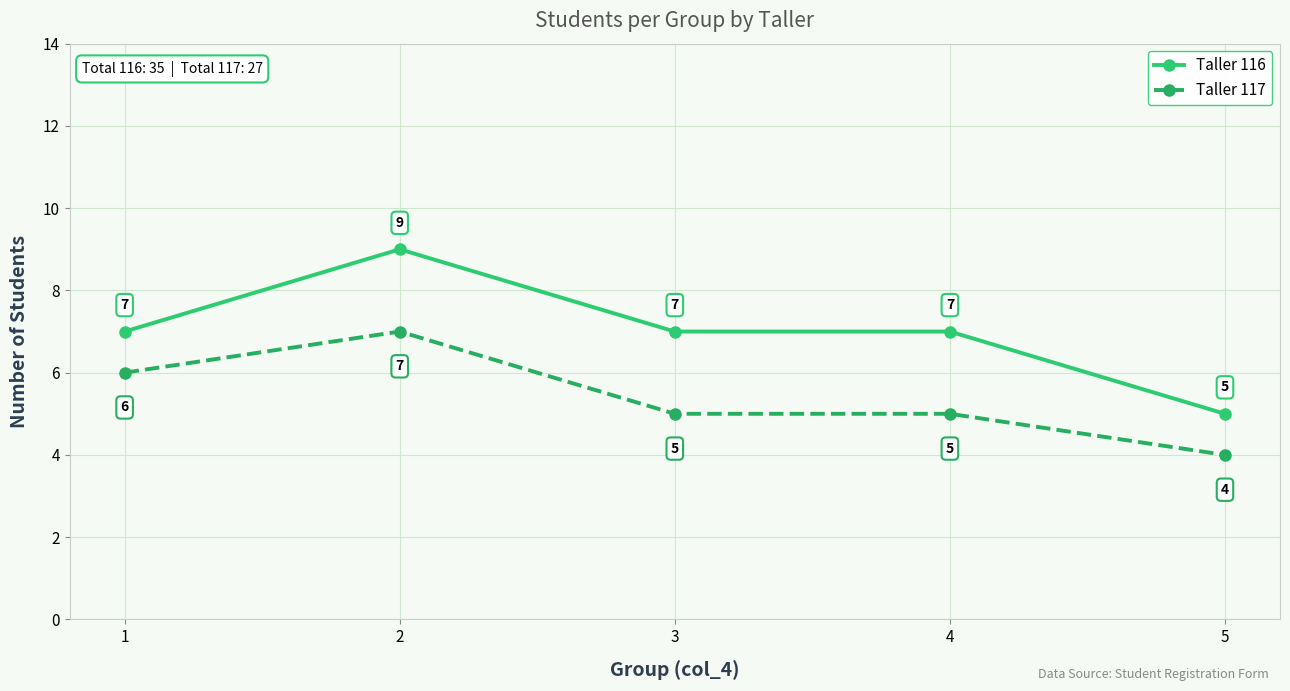

How many distinct data groups are displayed?

2